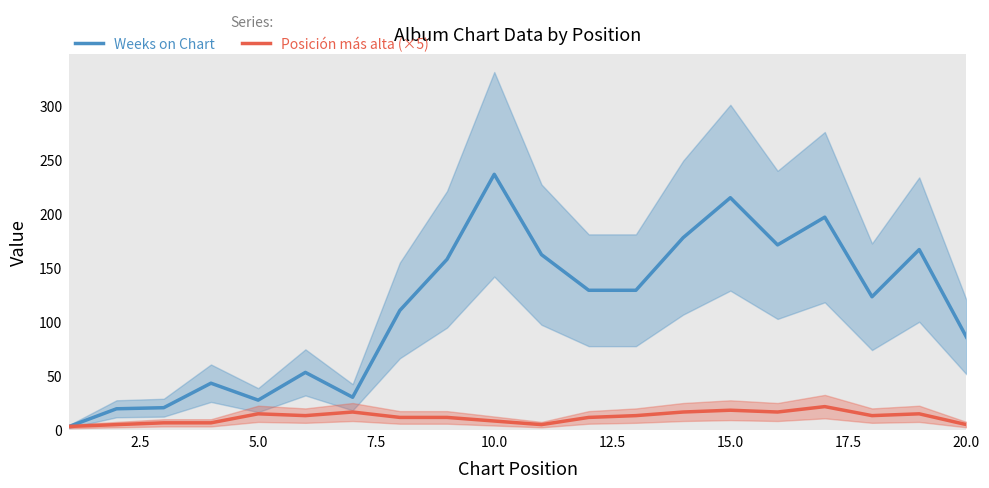

The value of Weeks on Chart at 5.0 is 27.7. True or false?

True